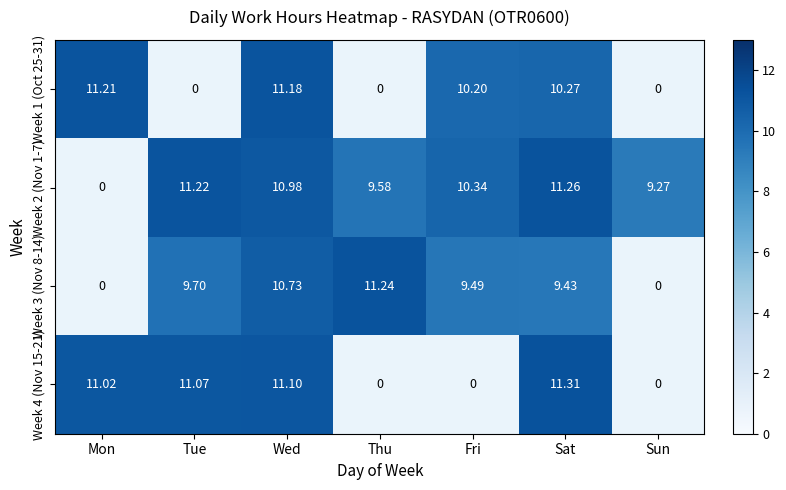

Is the value of Week 4 (Nov 15-21) at Tue greater than the value of Week 2 (Nov 1-7) at Sun?

Yes